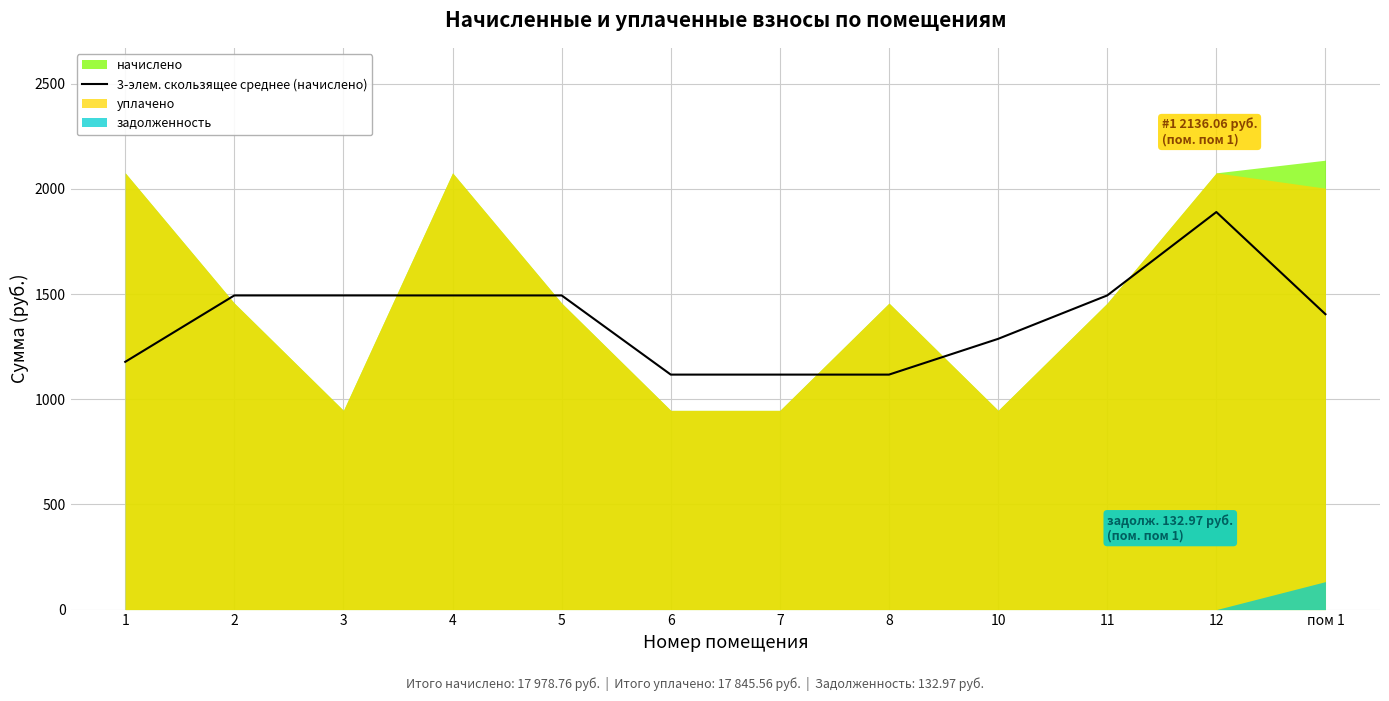

What is the highest value of the 3-элем. скользящее среднее (начислено) series?

1889.6